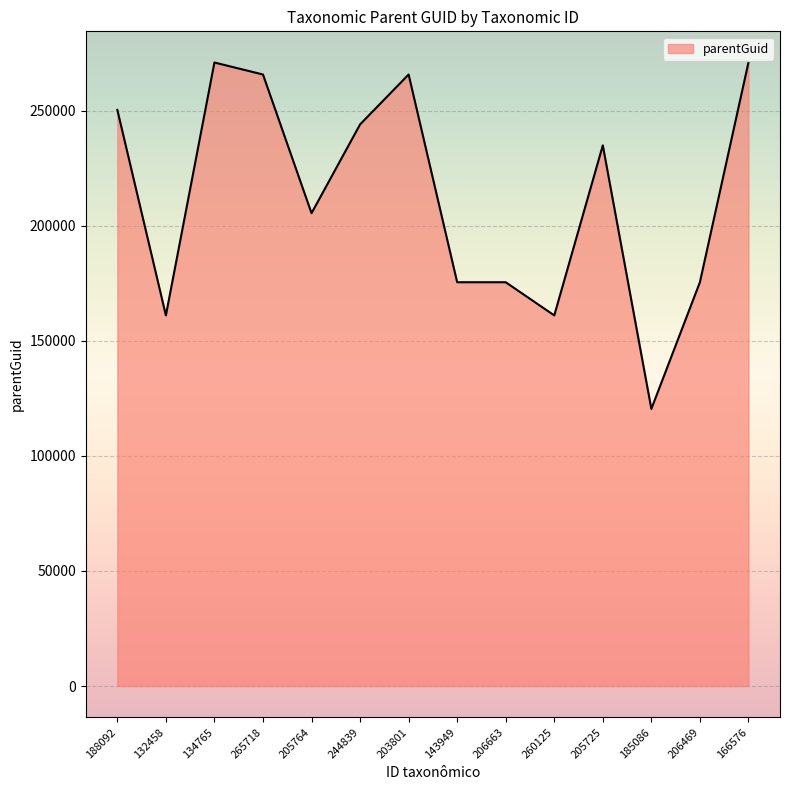

What is the sum of all values?

2977017